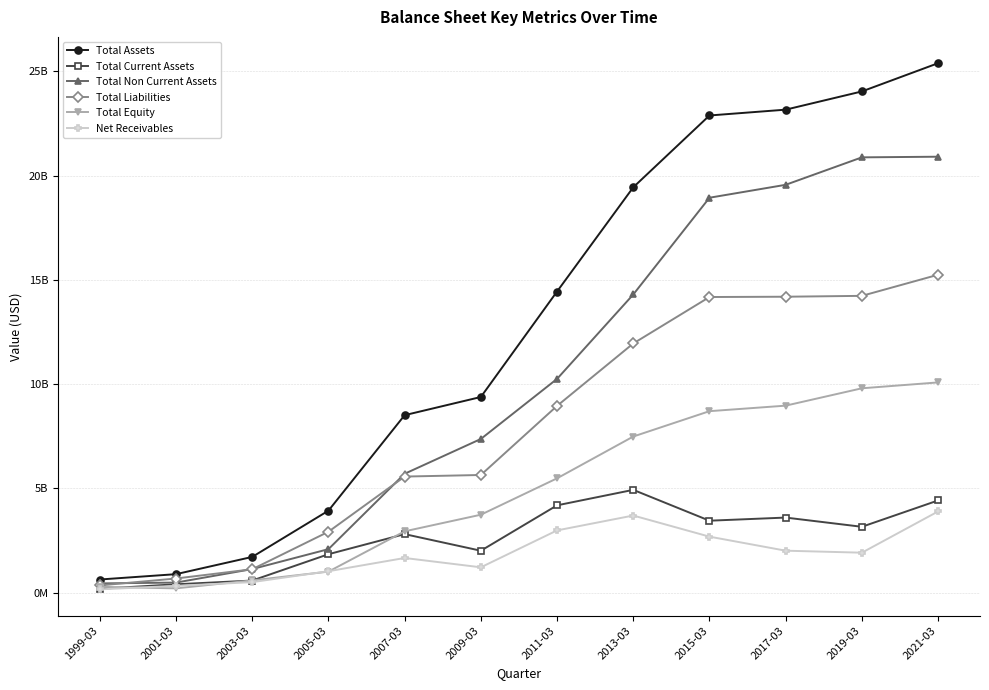

Rank the categories by Total Assets value from highest to lowest.

2021-03, 2019-03, 2017-03, 2015-03, 2013-03, 2011-03, 2009-03, 2007-03, 2005-03, 2003-03, 2001-03, 1999-03